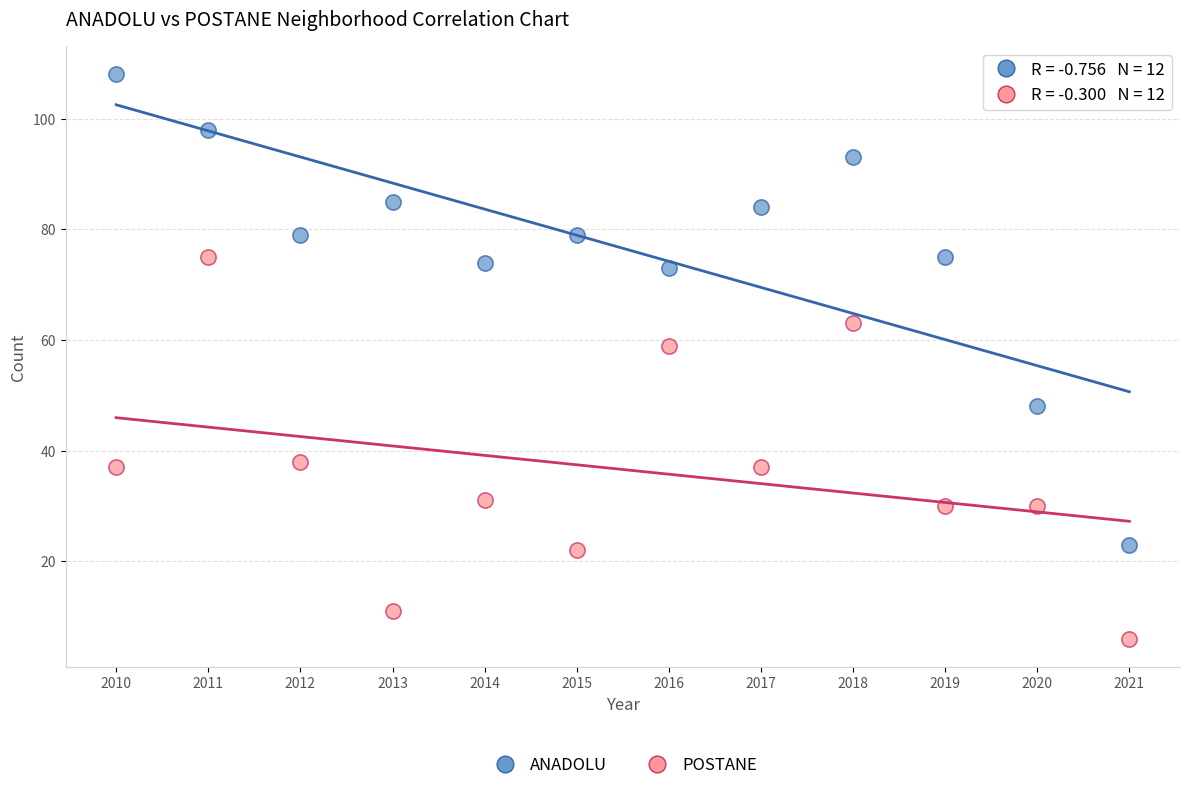

Across all data points, what is the range of Y values (max minus min)?

102